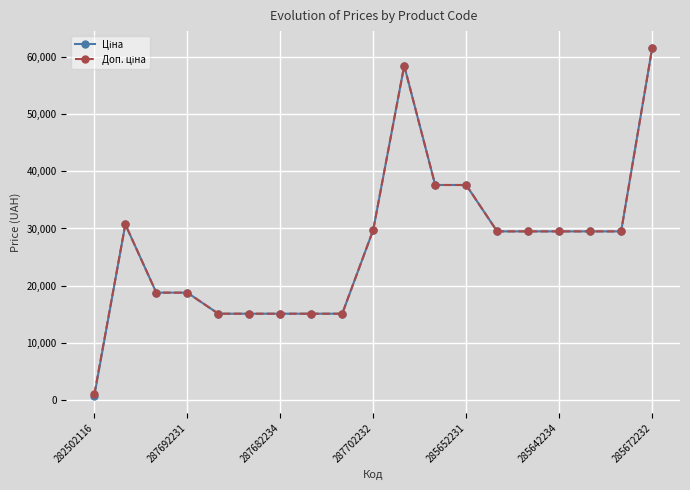

What is the maximum value shown in the chart?

61434.3